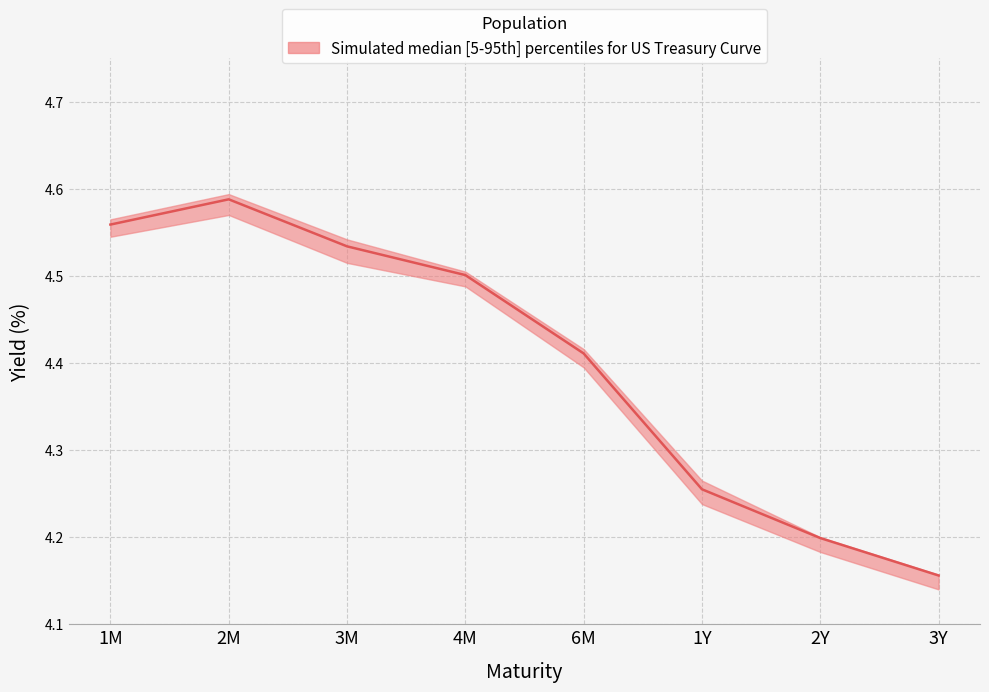

List the series in order of their peak value, lowest first.

lower, median, upper